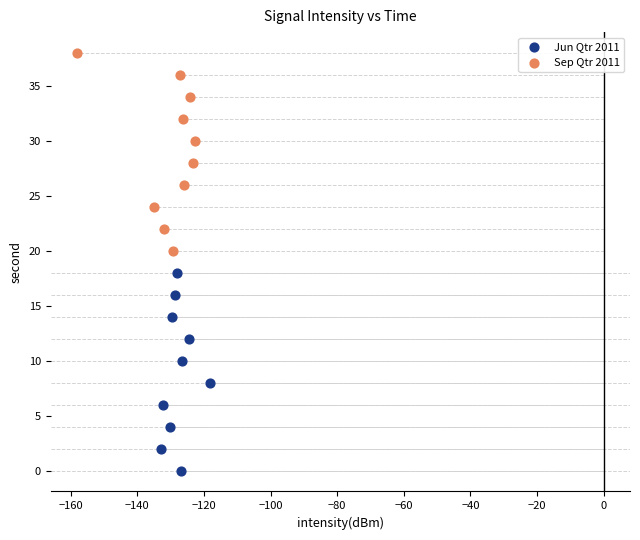

Which series contains the lowest Y value?

Jun Qtr 2011